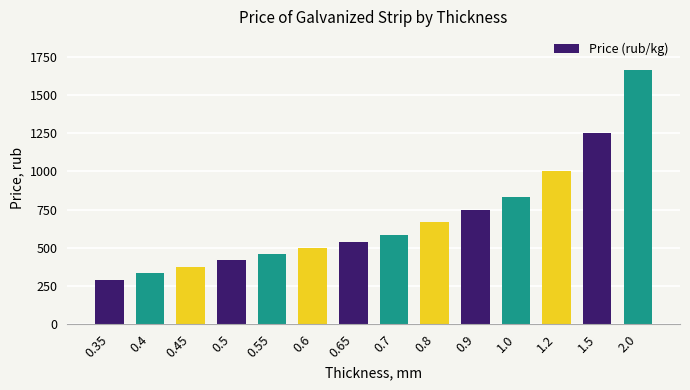

Count the number of data series in this chart.

1